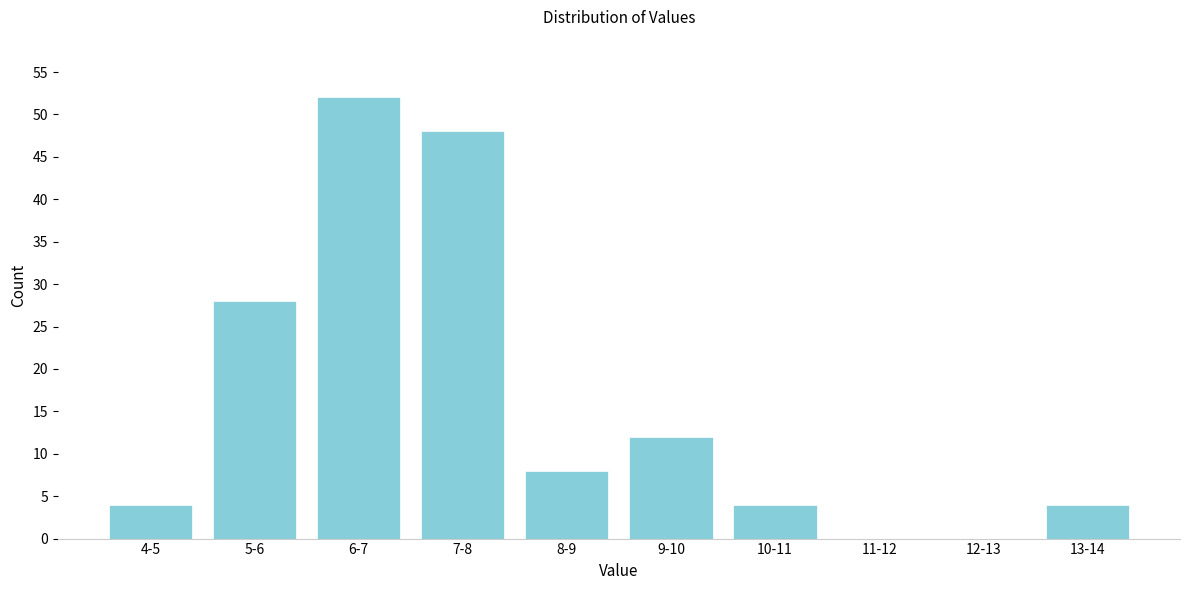

Reading left to right, what are all the values shown in this chart?

4-5=4	5-6=28	6-7=52	7-8=48	8-9=8	9-10=12	10-11=4	11-12=0	12-13=0	13-14=4